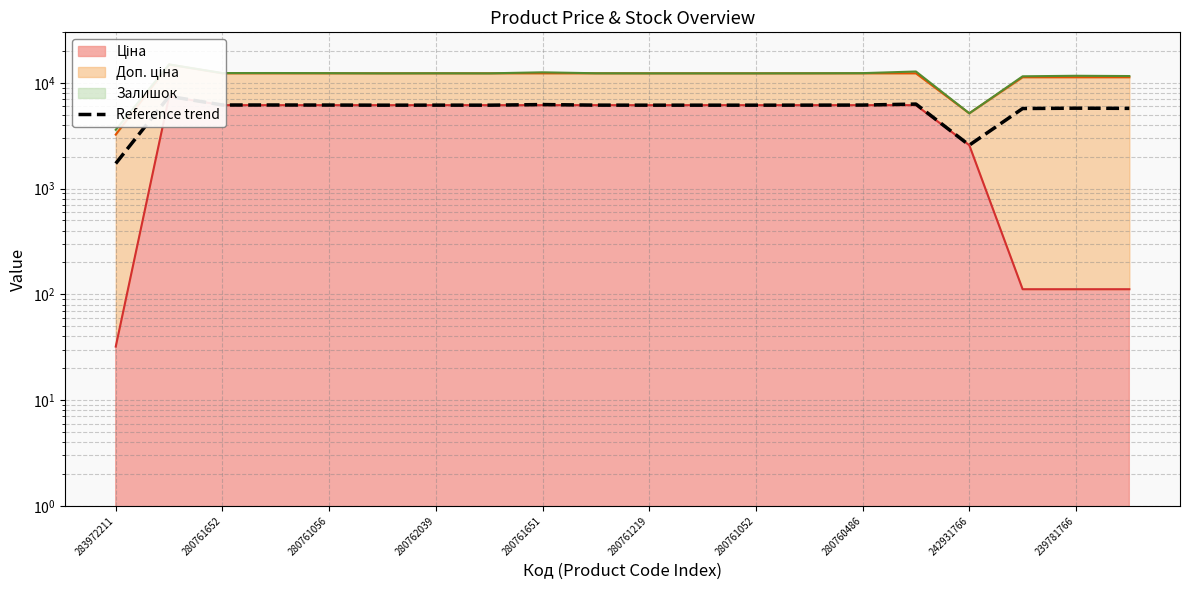

Count the number of categories in the chart.

20